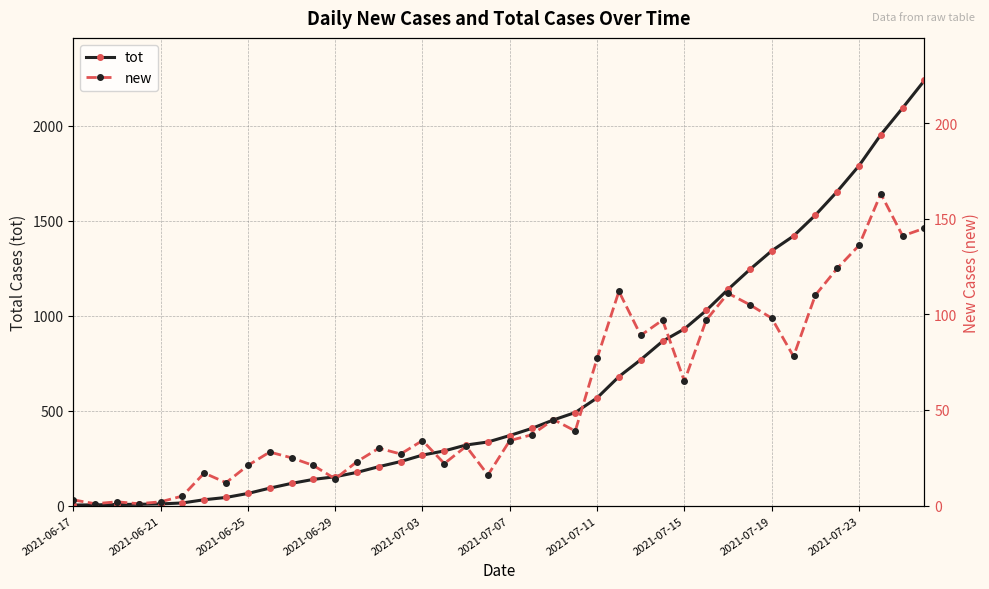

The value of tot at 2021-07-03 is 140. True or false?

False